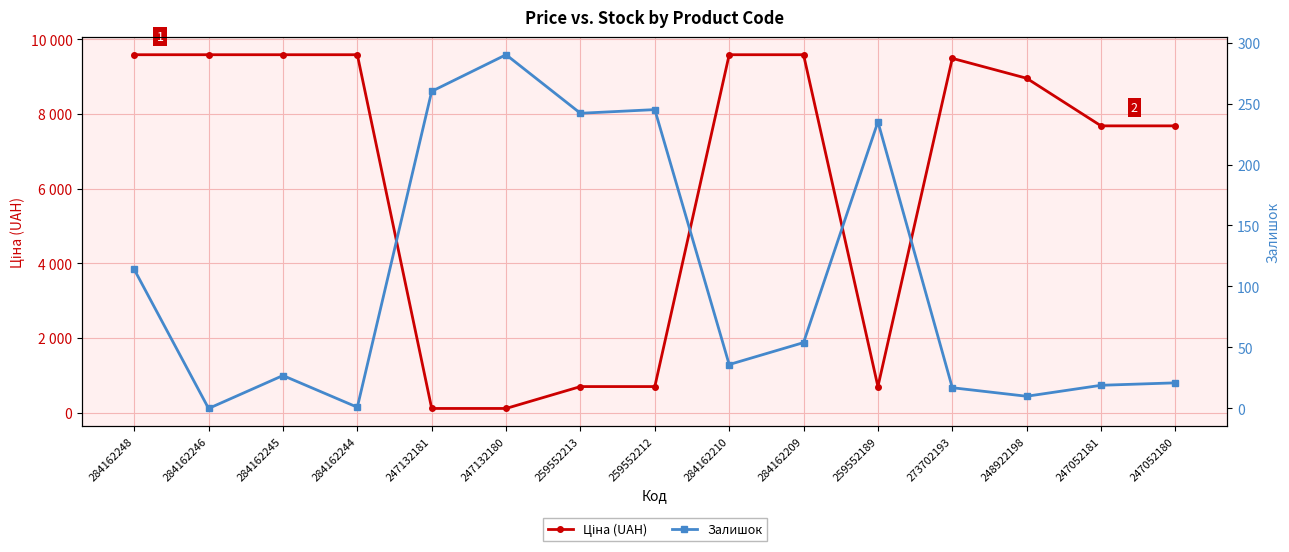

Reading left to right, what are all the values shown in this chart?

Ціна (UAH): 9585.4	9585.4	9585.4	9585.4	115.4	115.4	701.4	701.4	9585.4	9585.4	701.4	9488.2	8955.1	7680.9	7680.9
Залишок: 114.0	0.0	27.0	1.0	260.0	290.0	242.0	245.0	36.0	54.0	235.0	17.0	10.0	19.0	21.0